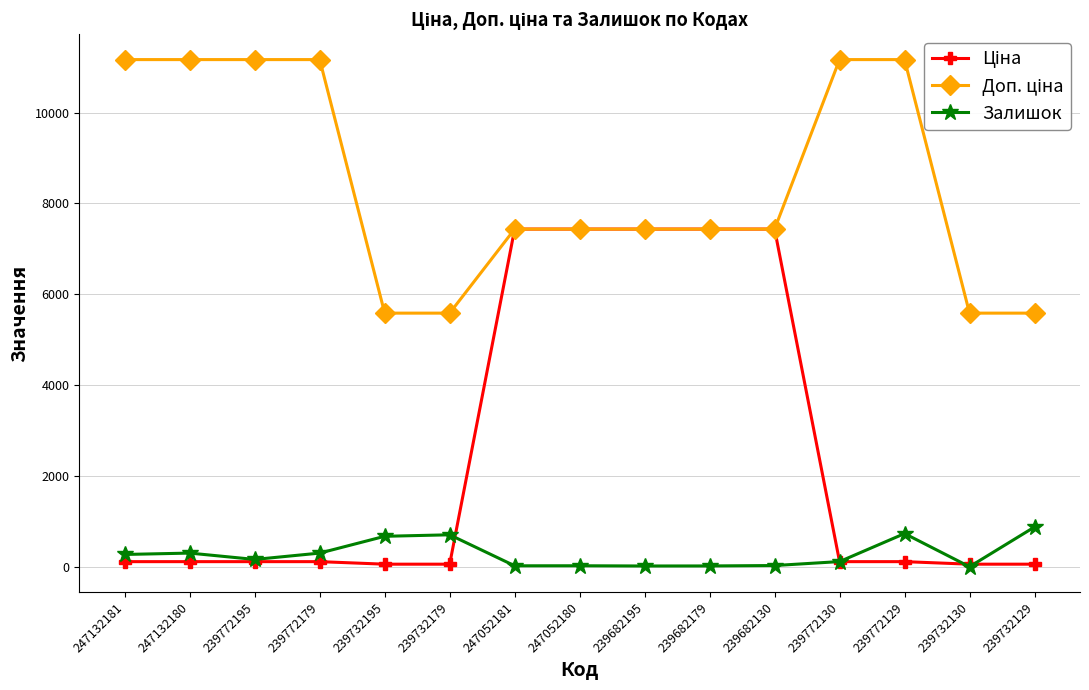

What is the maximum value shown in the chart?

11169.0